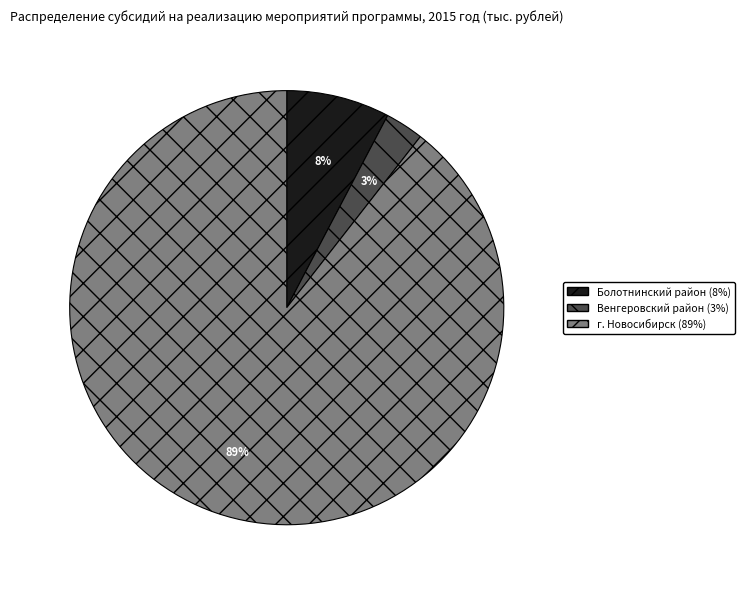

Is there any slice that represents more than half of the pie?

Yes